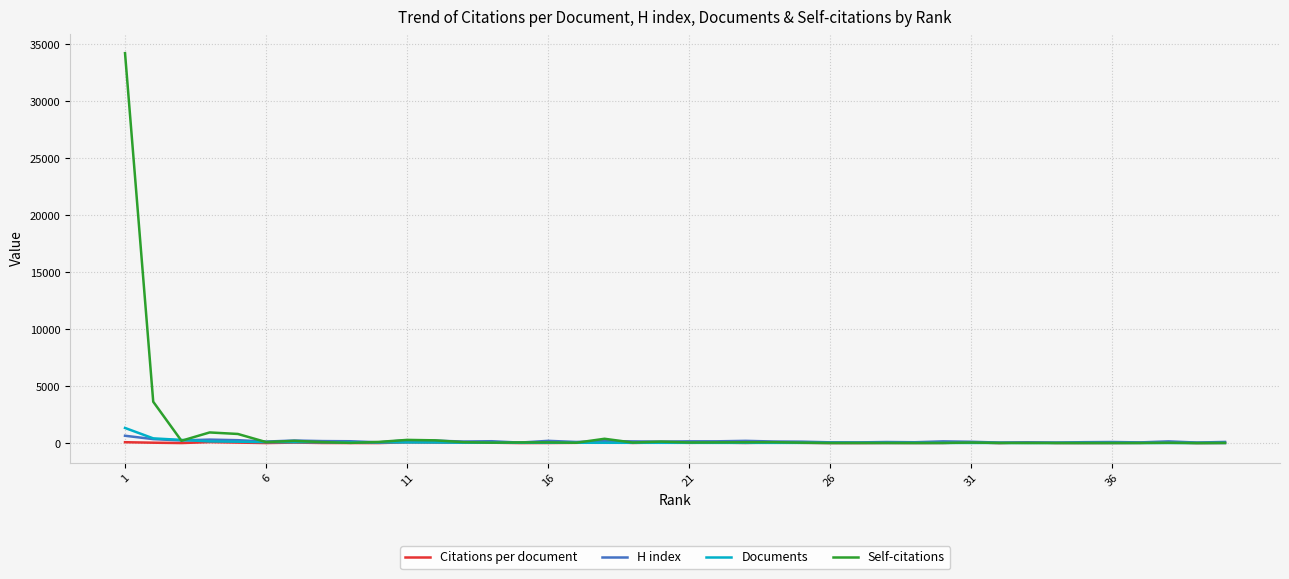

What is the maximum value shown in the chart?

34223.0